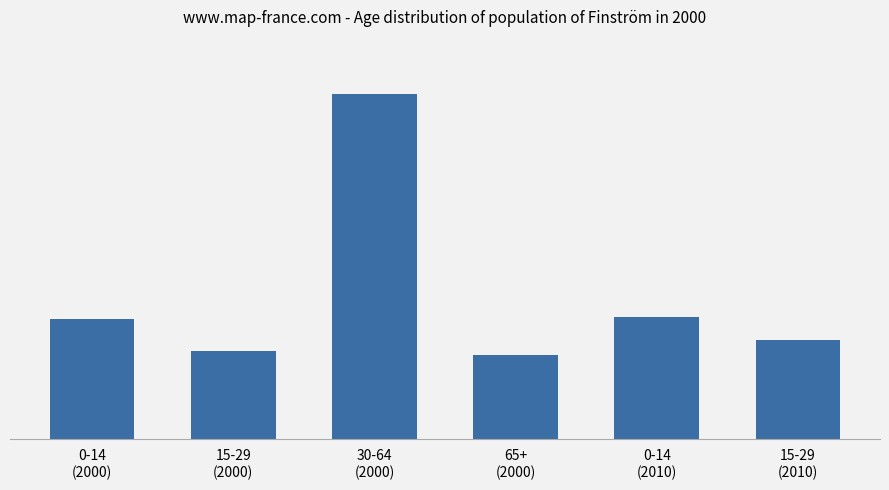

Where is the data nearest to the value 739?

0-14
(2010)